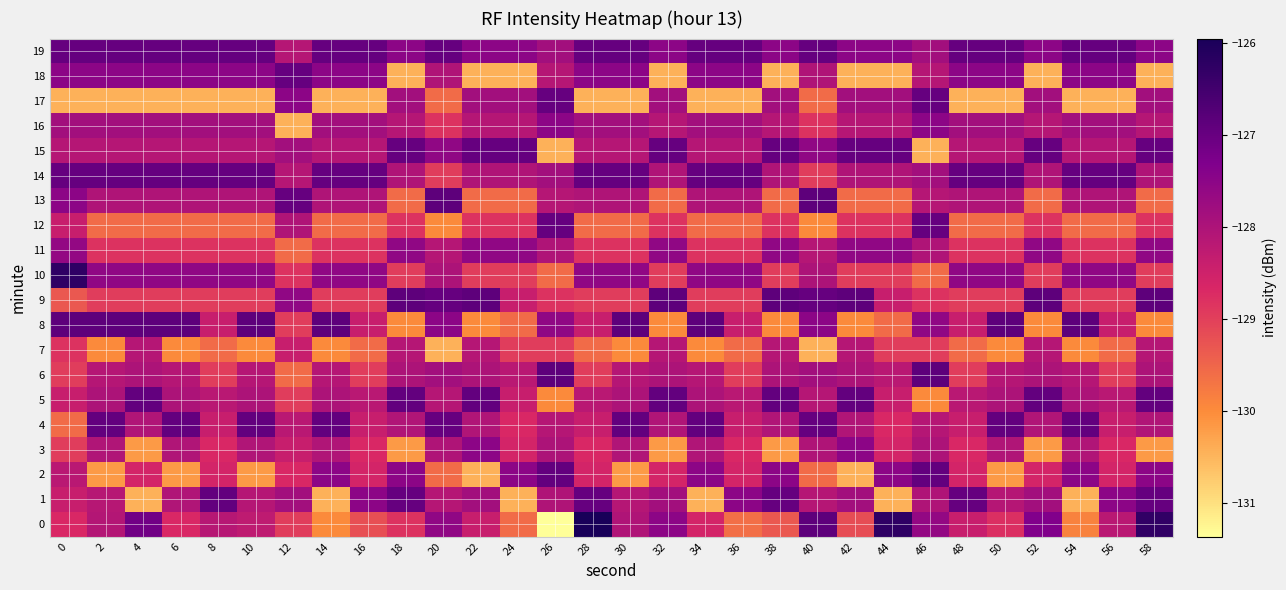

What is the total value across all series at 24?

-2572.2